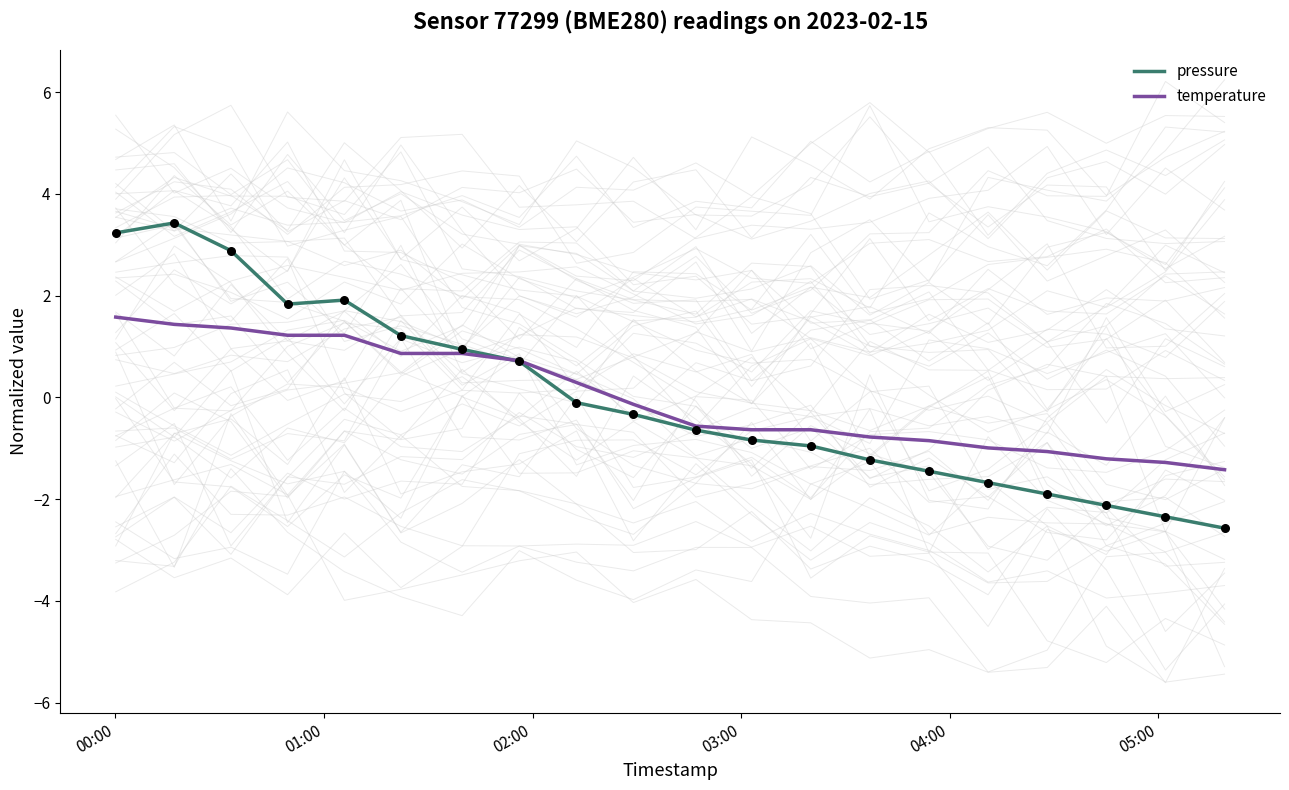

Which series has the largest total across all categories?

temperature